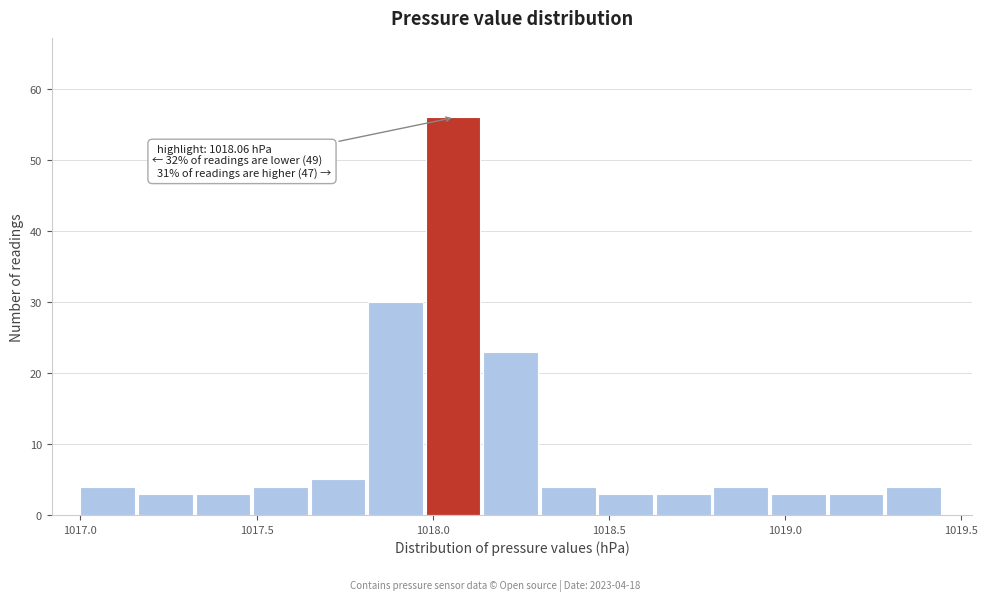

Around what value on the x-axis is the tallest bar? Give the approximate position of its centre, as read against the axis.

1018.05